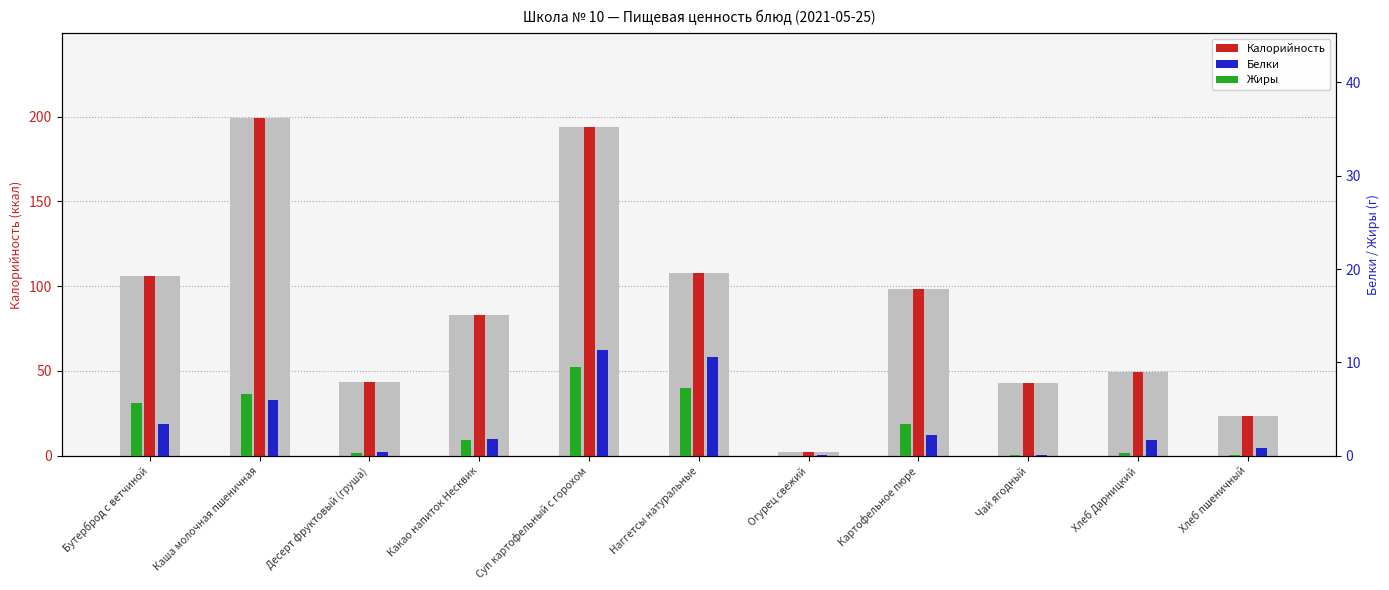

Reading left to right, list all the values displayed in this chart.

Калорийность: 105.8	199.3	43.3	82.8	193.7	107.5	2.3	98.6	43.0	49.5	23.4
Белки: 3.4	6.0	0.4	1.8	11.3	10.6	0.1	2.2	0.1	1.7	0.8
Жиры: 5.7	6.6	0.3	1.7	9.5	7.2	0.0	3.4	0.0	0.3	0.1